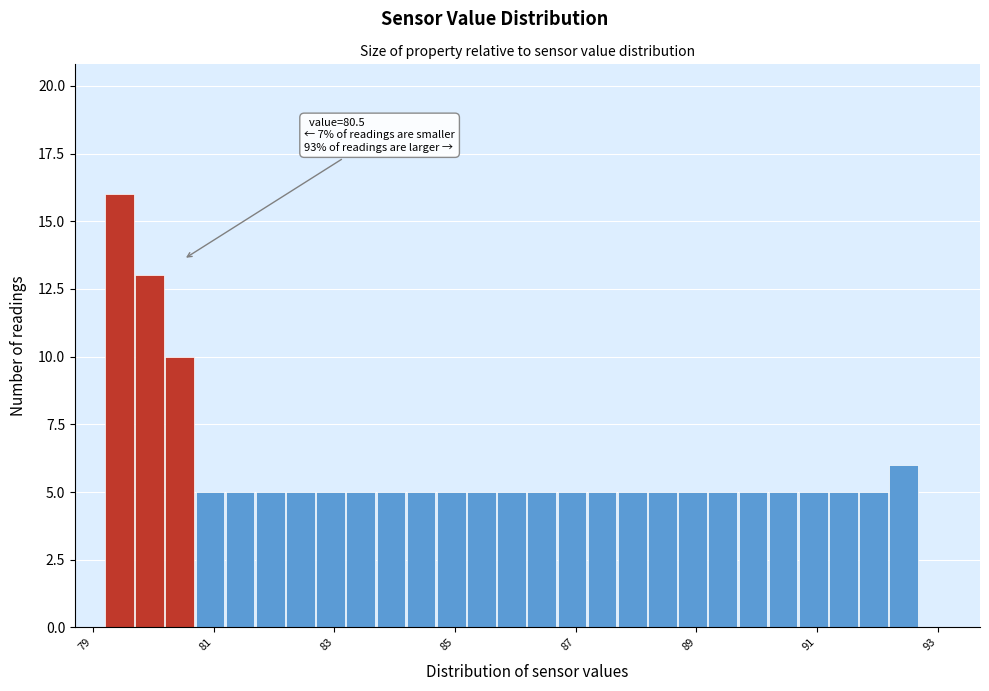

Read against the x-axis, roughly where is the centre of the tallest bar?

79.4